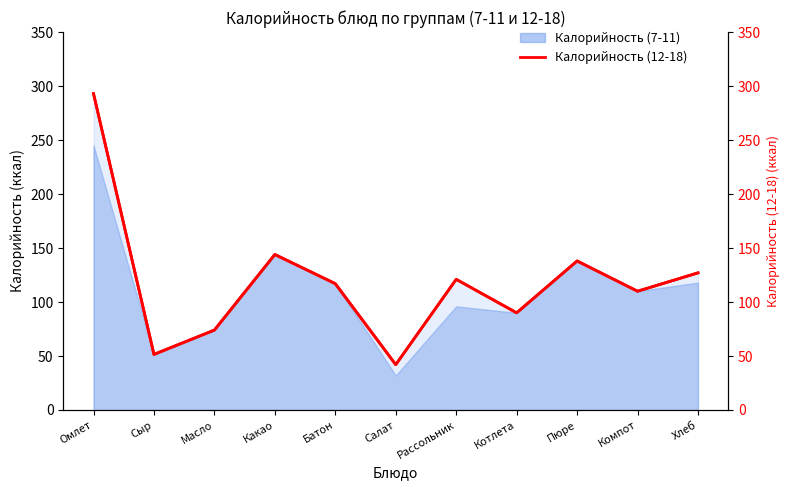

Which category has the highest value across all series?

Омлет